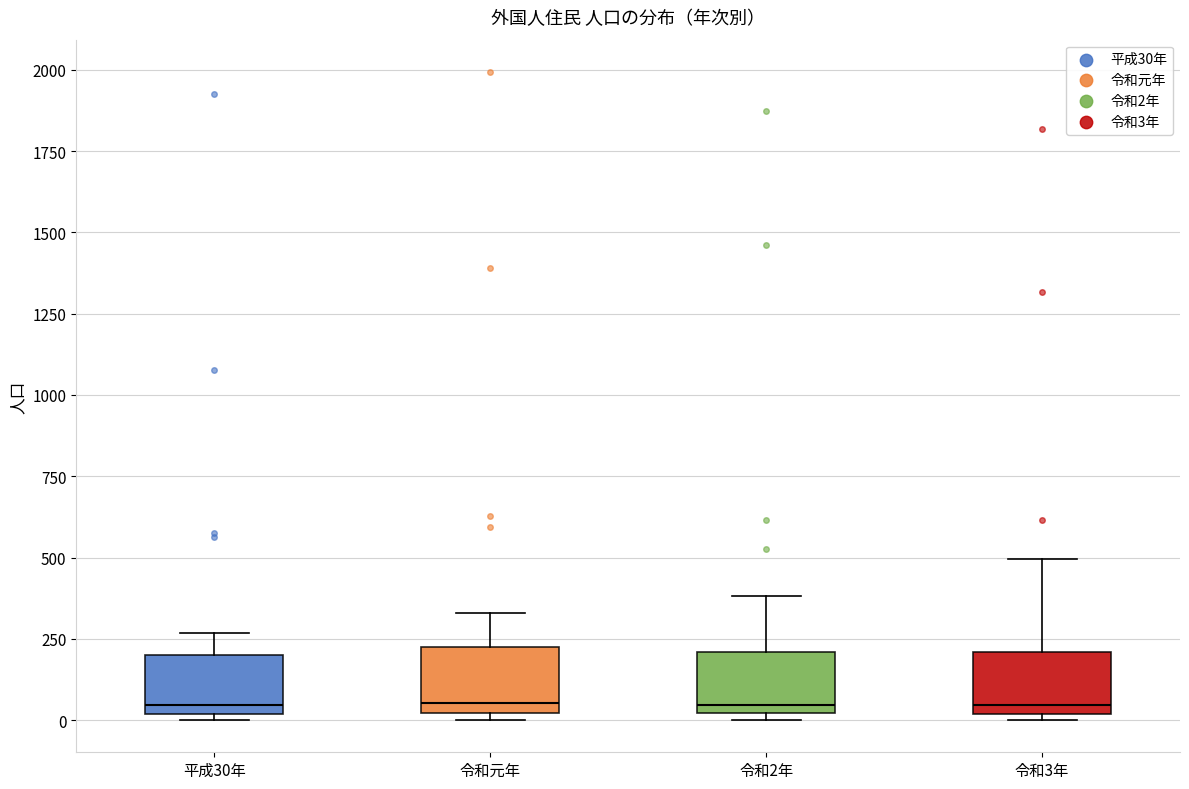

Reading left to right, transcribe this box plot: for each box, give where its median line is, the range the box spans, and where its two whiskers end, as read against the y-axis. The values are not printed on the chart, so give them approximately, as read against the axis.

平成30年: median 50, box 0 to 200, whiskers 0 (just below the box's lower edge) to 250
令和元年: median 50, box 0 to 250, whiskers 0 (just below the box's lower edge) to 350
令和2年: median 50, box 0 to 200, whiskers 0 (just below the box's lower edge) to 400
令和3年: median 50, box 0 to 200, whiskers 0 (just below the box's lower edge) to 500